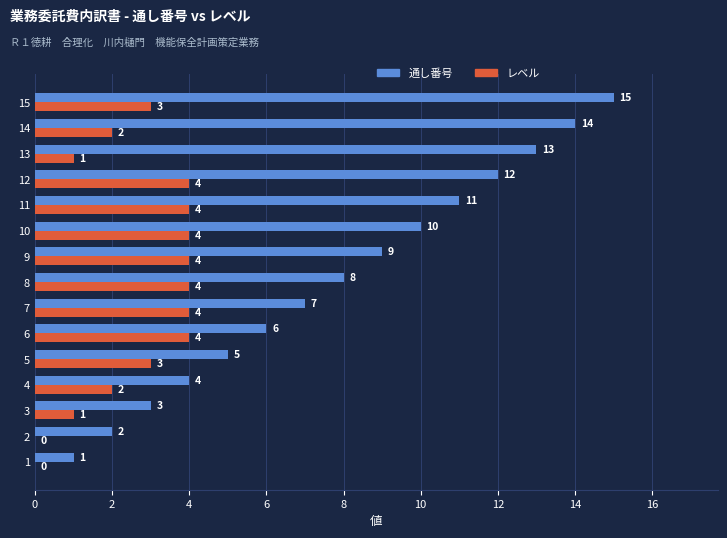

Is it true that 通し番号 equals 6 at 14?

False